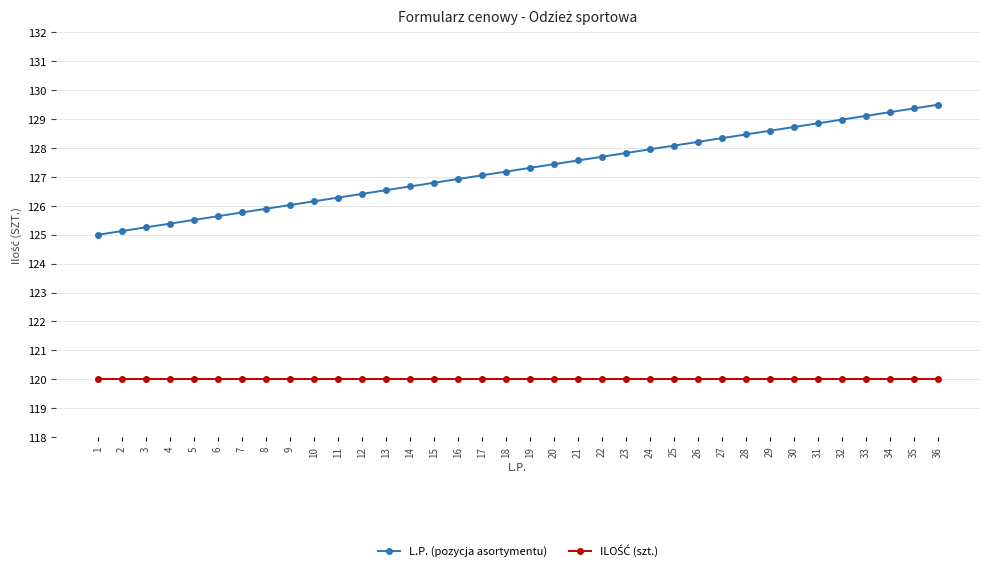

What is the value of the L.P. (pozycja asortymentu) point at the 5th from the left?

125.5